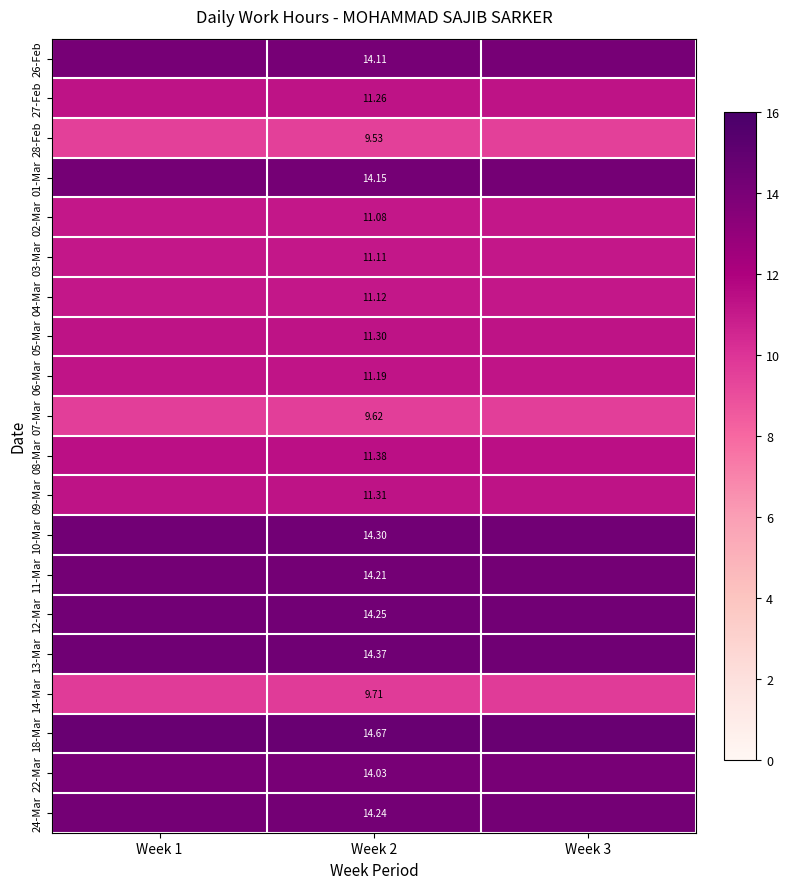

The value of 12-Mar at Week 2 is 21.6. True or false?

False